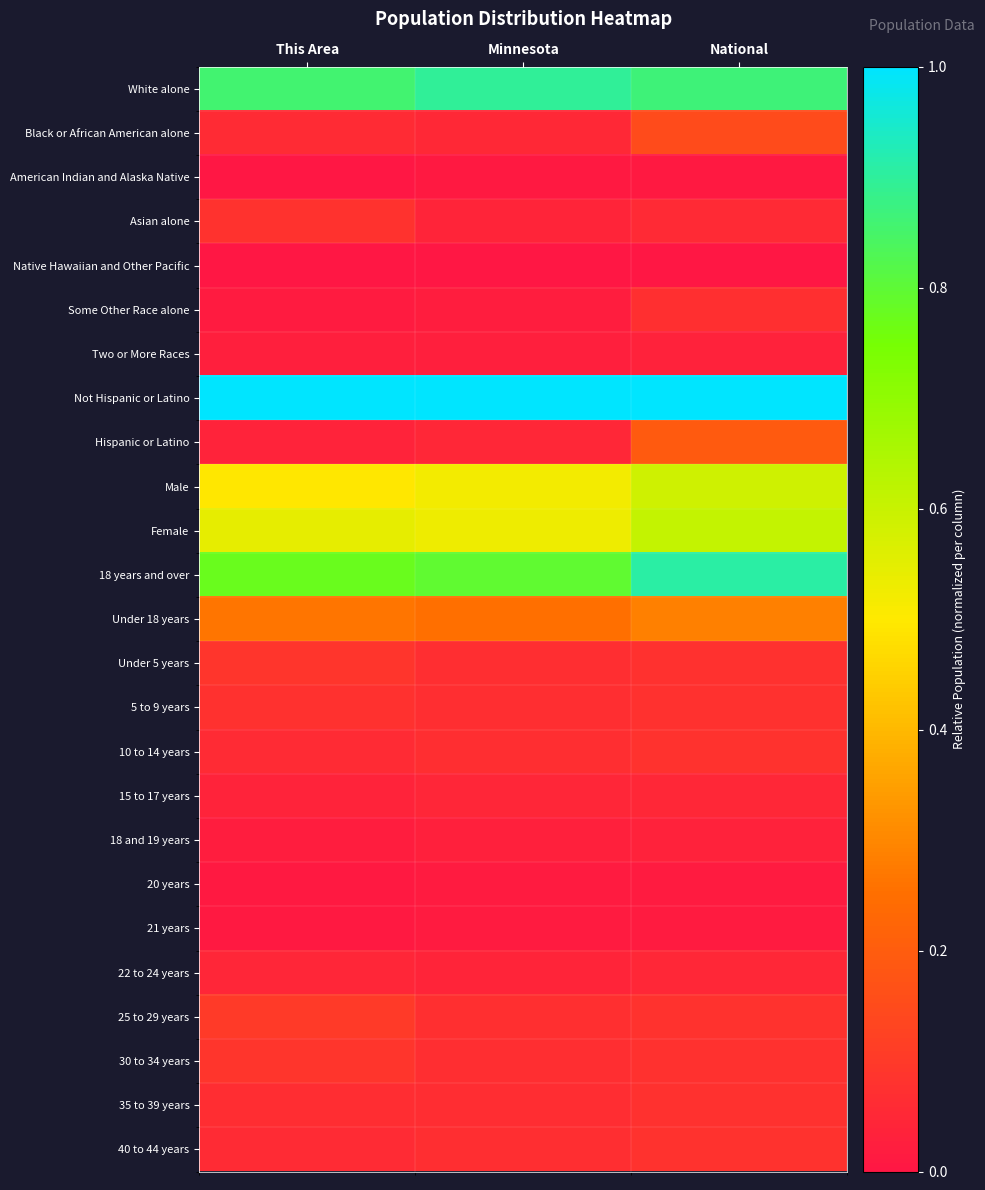

What is the spread (max minus min) of values at This Area?

1.0